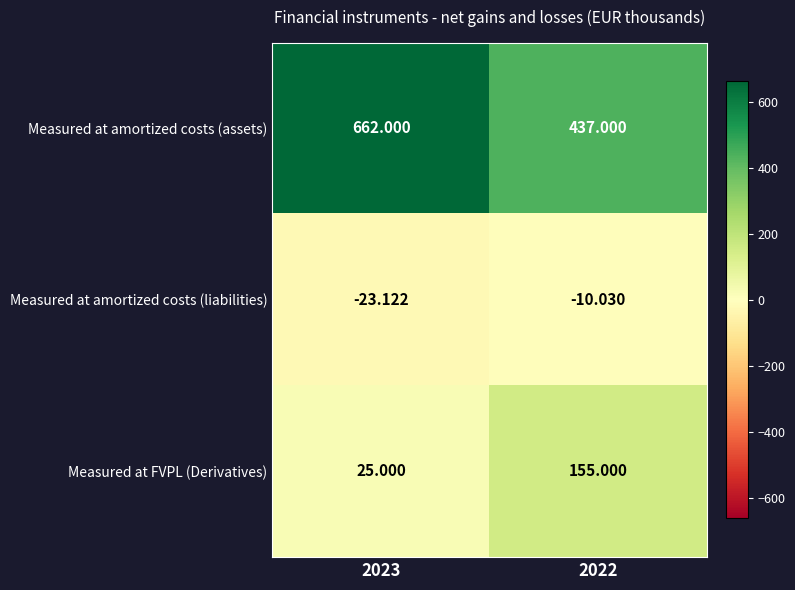

Which label corresponds to the smallest value in the chart?

2023